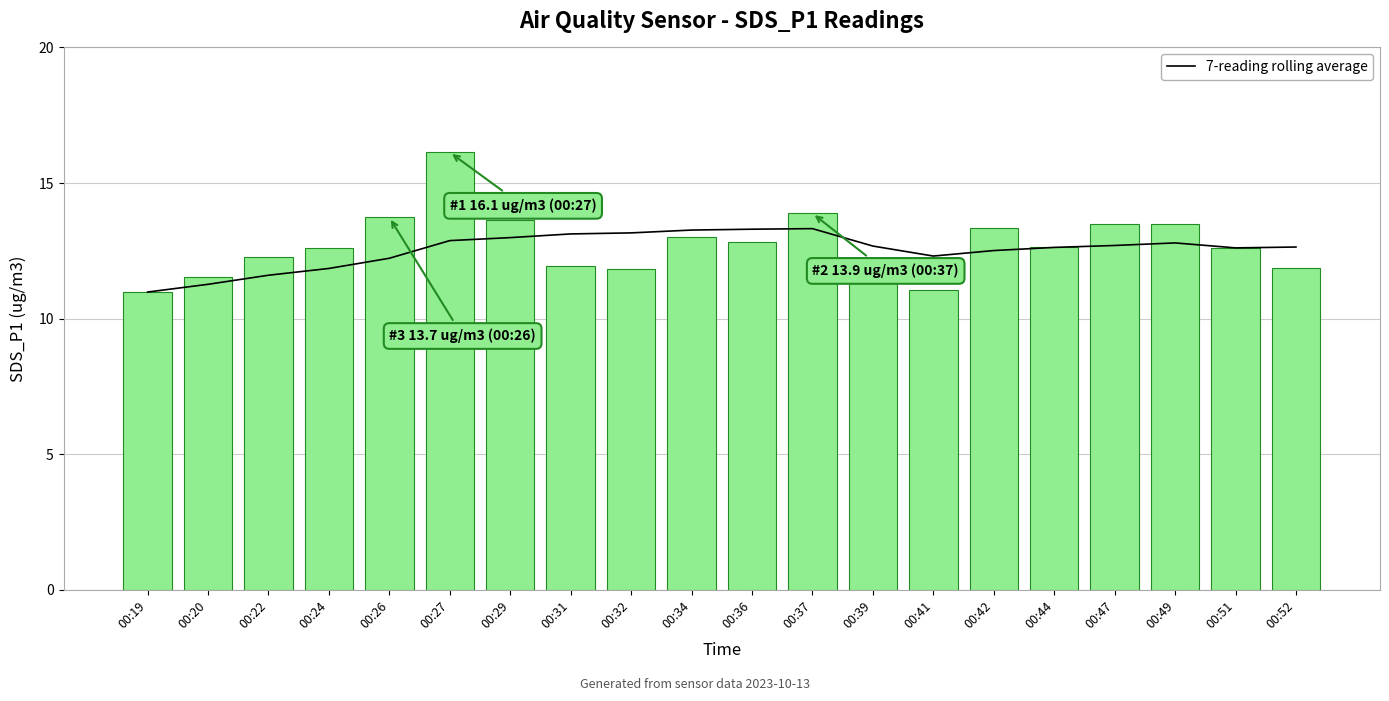

What is the total value across all series at 00:20?

22.8